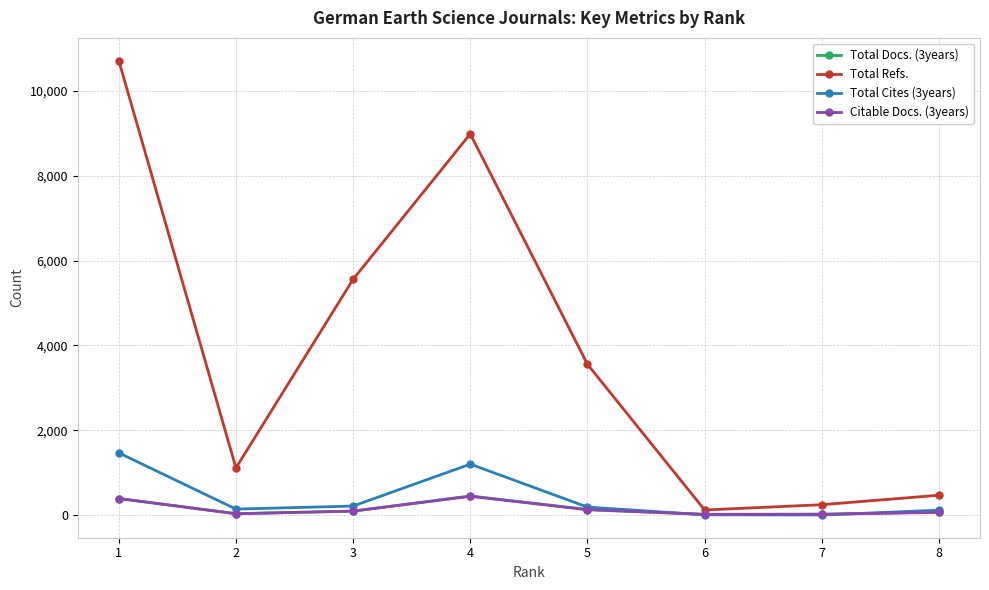

Count the number of categories in the chart.

8